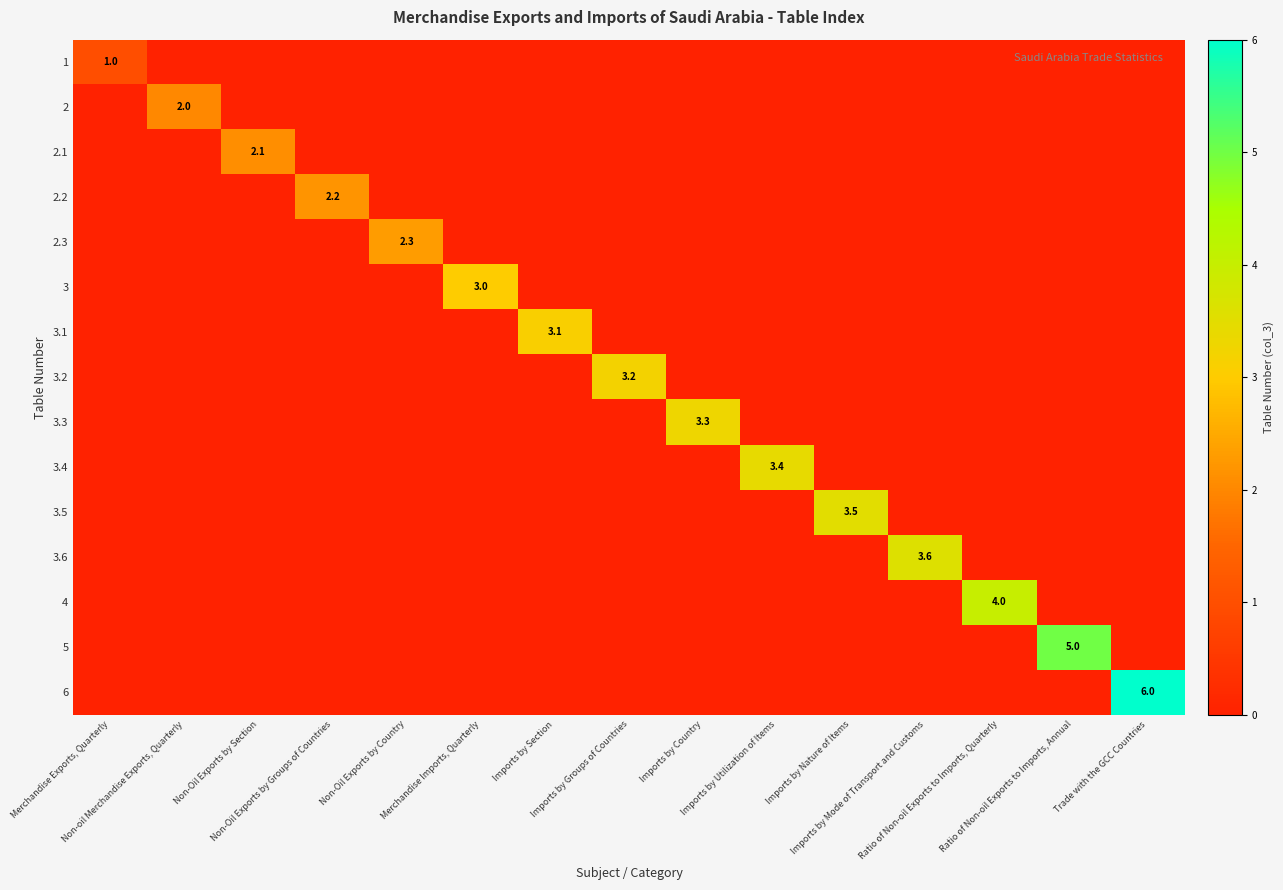

What is the maximum value shown in the chart?

6.0